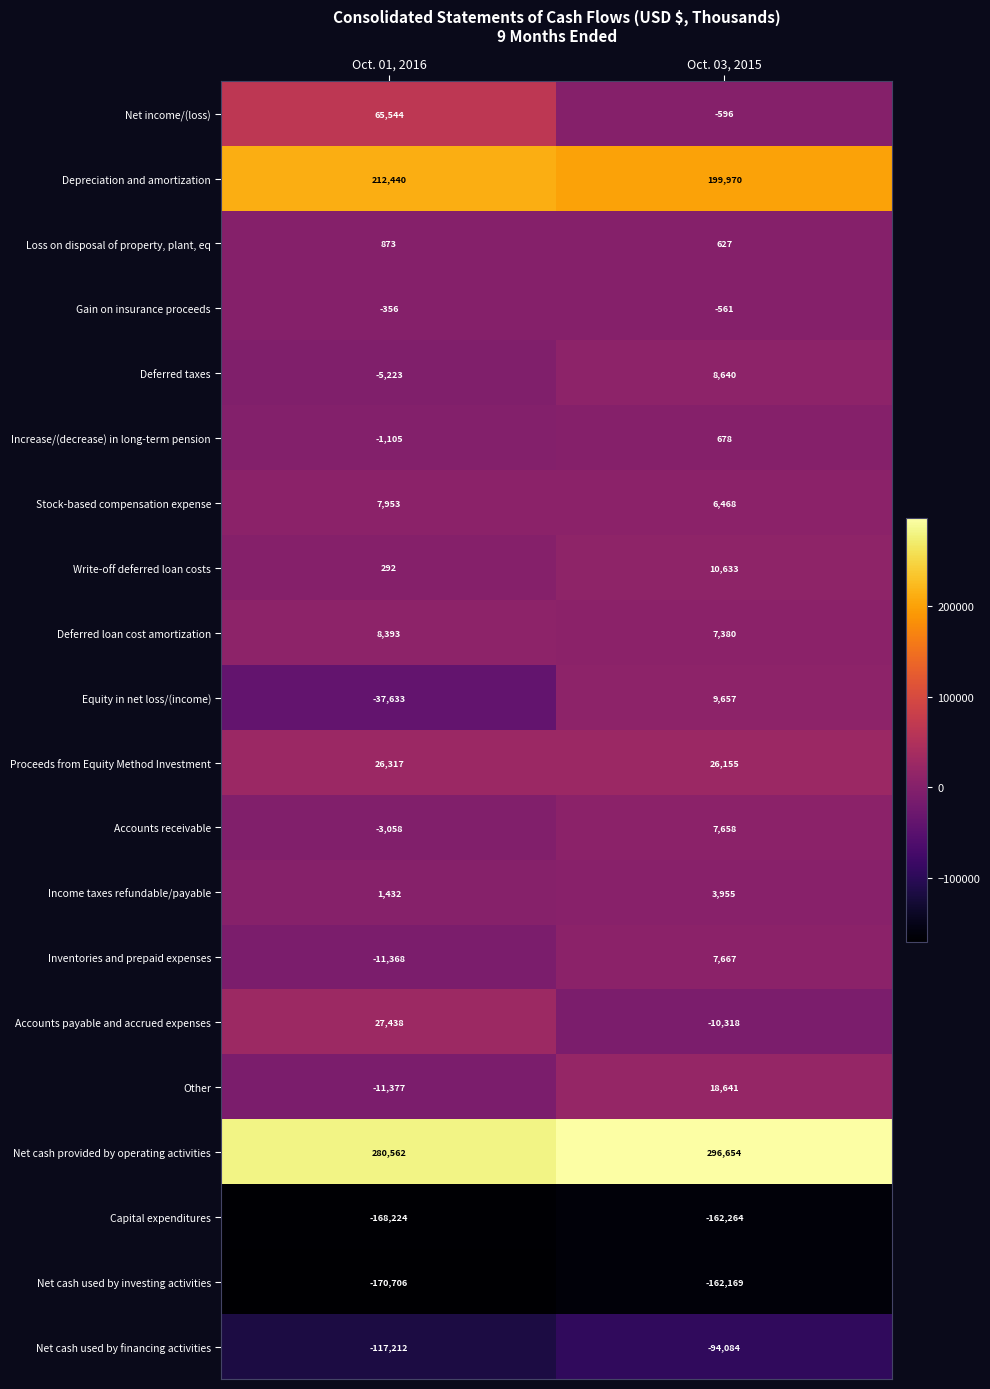

What is the sum of the Deferred loan cost amortization values at Oct. 03, 2015 and Oct. 01, 2016?

15773